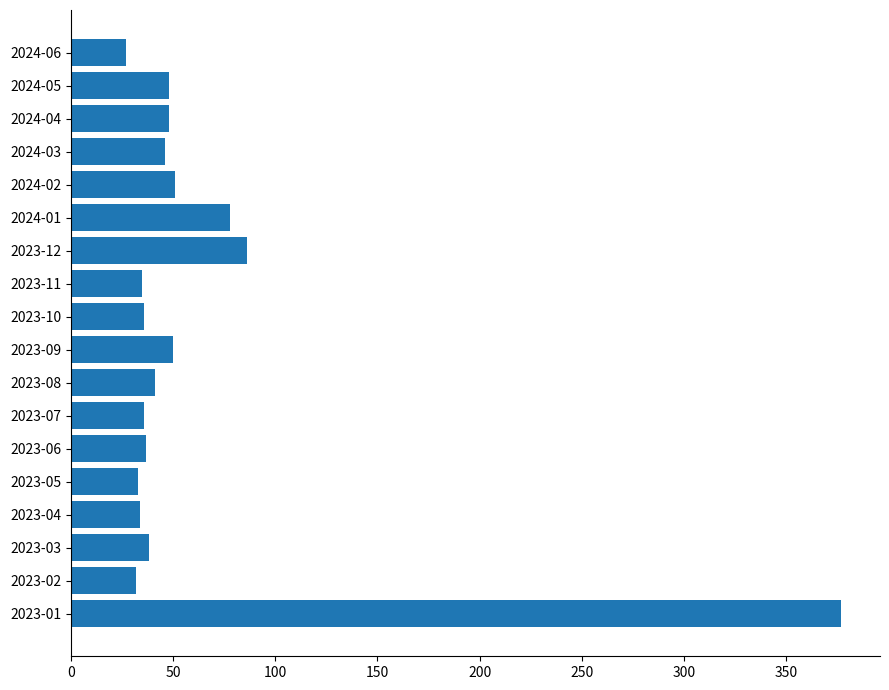

How many series are shown in this chart?

1